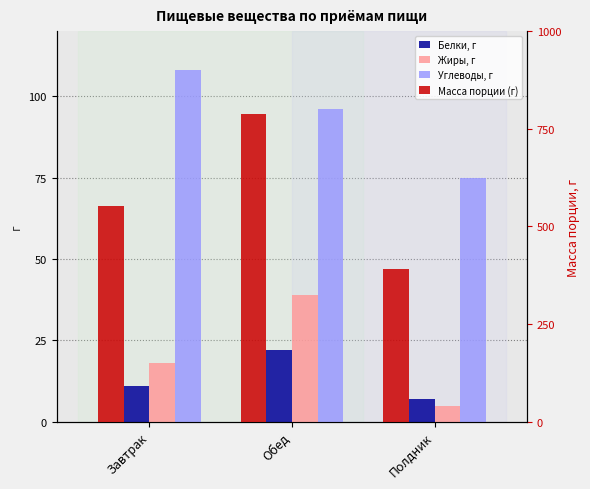

What is the difference between the highest and lowest values at Обед?

767